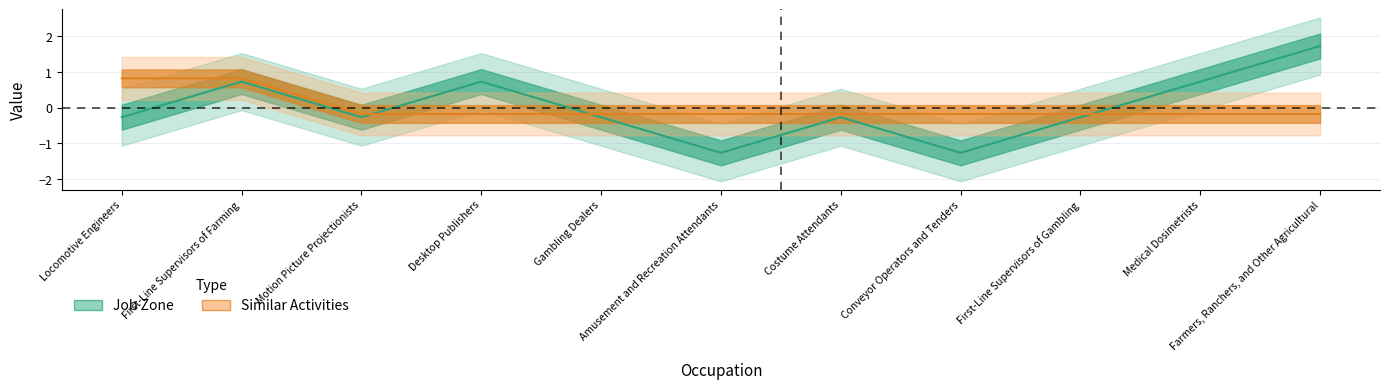

What is the difference between the second highest and minimum values in the Similar Activities series?

1.0